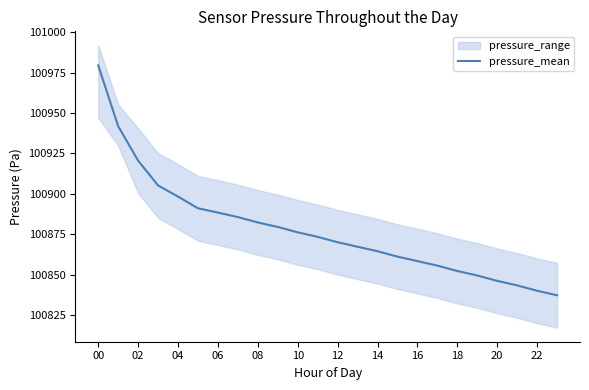

At which label does pressure_mean reach its peak?

00